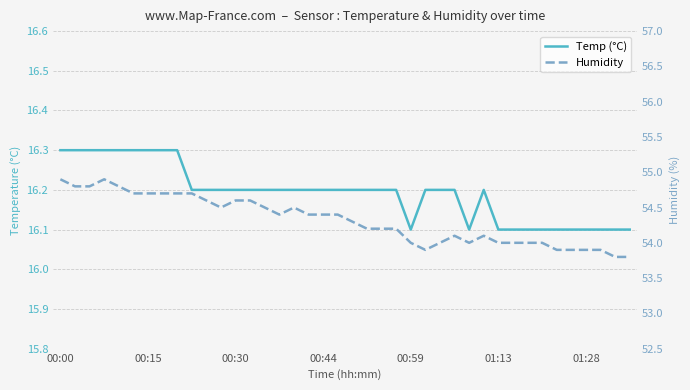

The Humidity series shows 54.2 at 22. True or false?

True